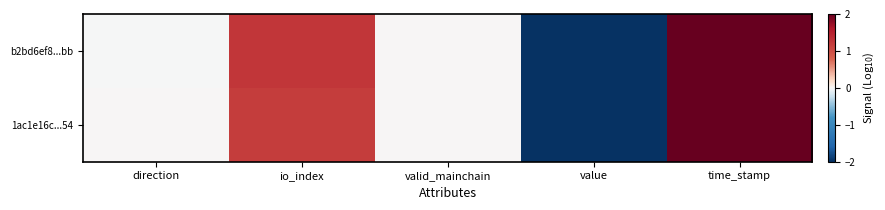

Between direction and value, which series saw the biggest shift?

1ac1e16c...54